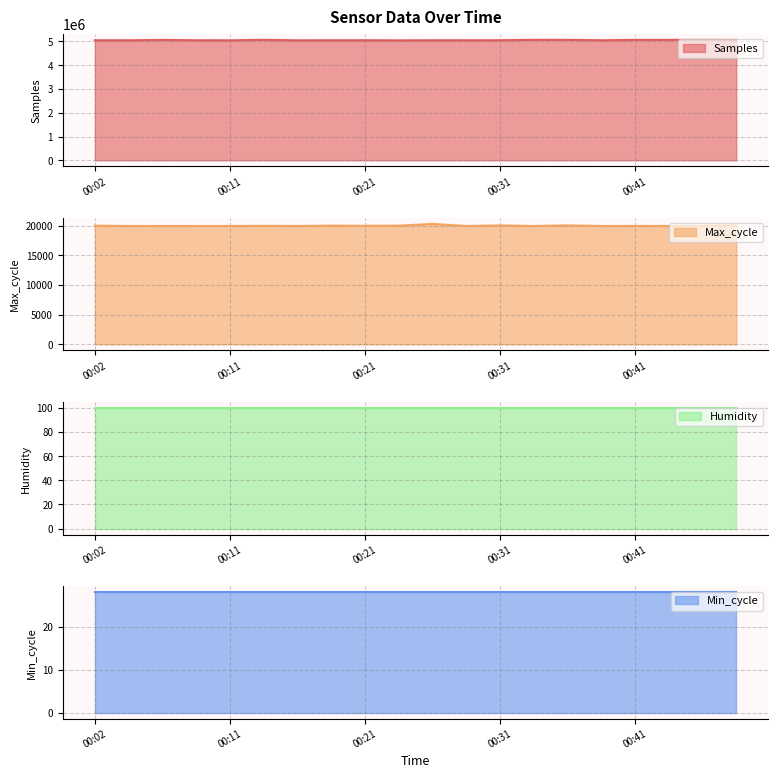

True or false: Max_cycle has more than 0 points higher than both neighbors.

True